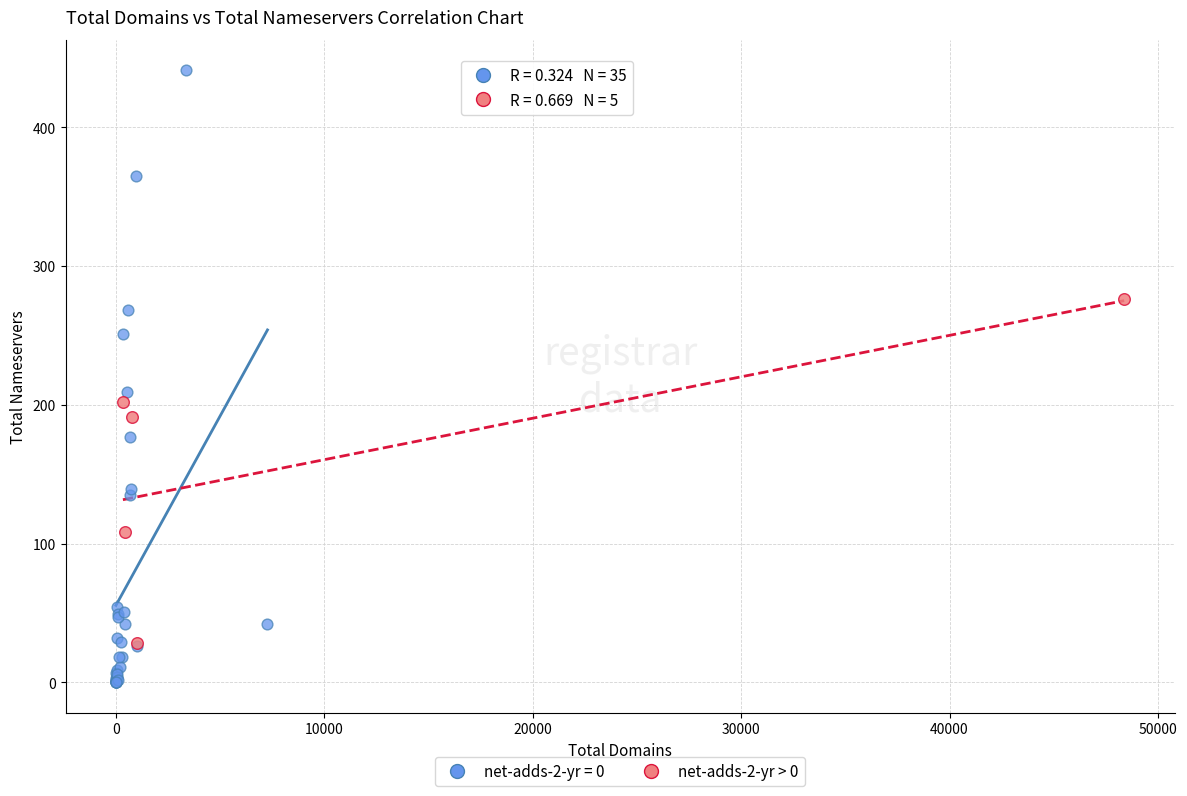

Which series has the largest Y range (max minus min)?

net-adds-2-yr = 0